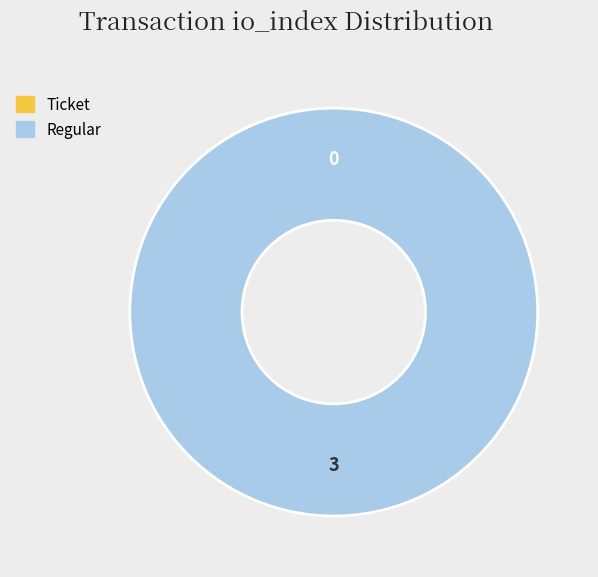

How many segments does this pie chart have?

2